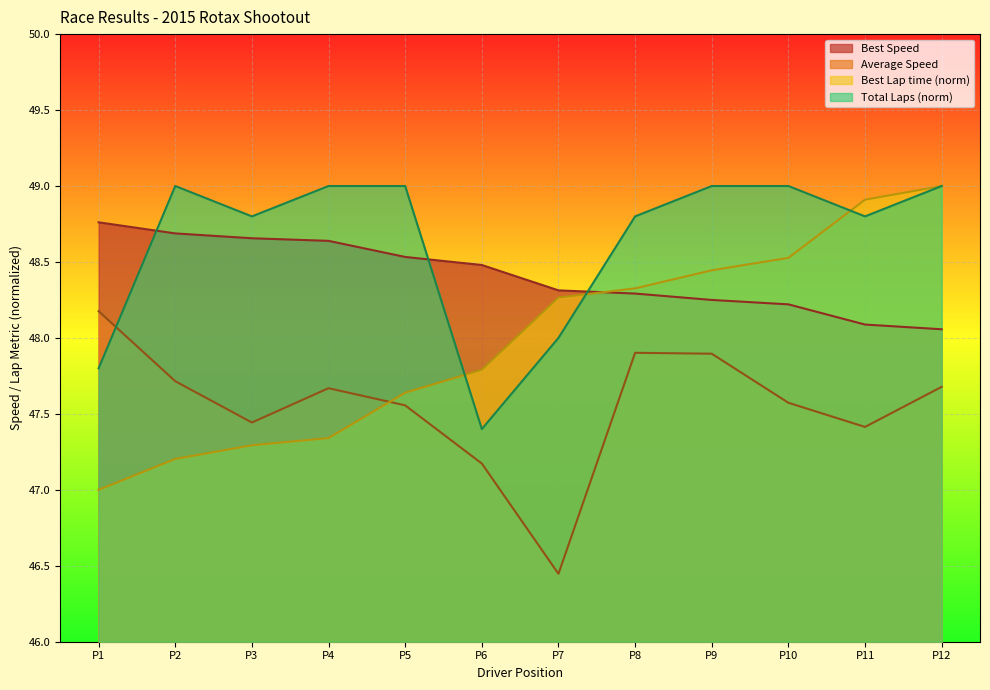

Does the chart display data point markers on the line(s)?

No